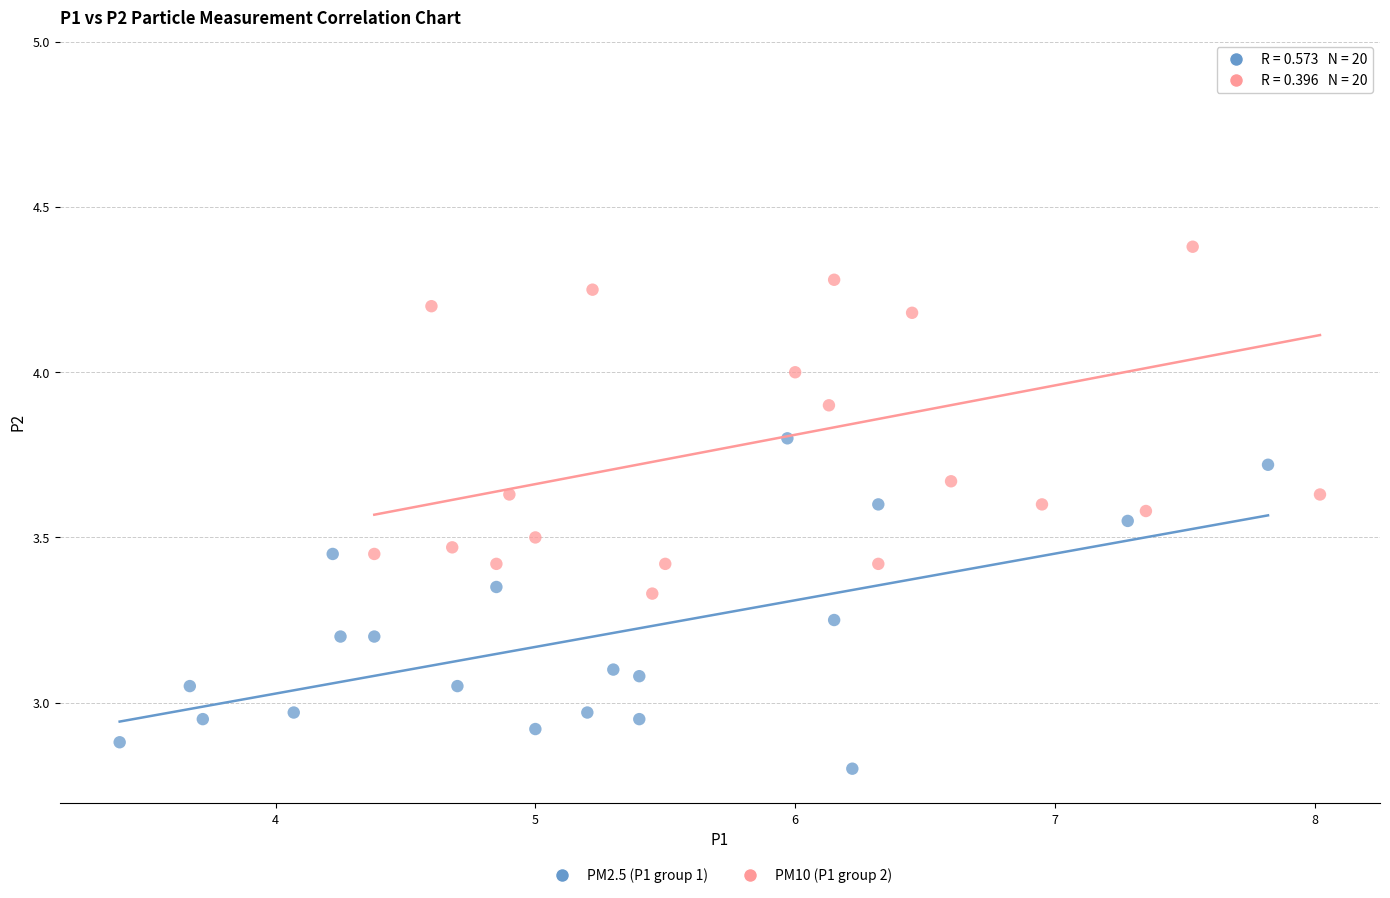

Which series contains the highest Y value?

PM10 (P1 group 2)